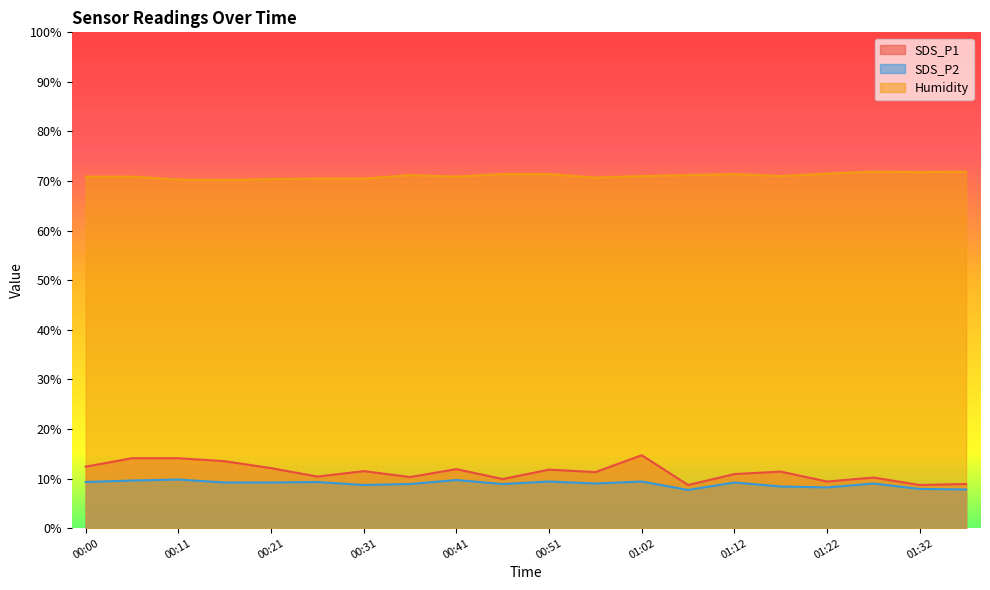

How many series are shown in this chart?

3